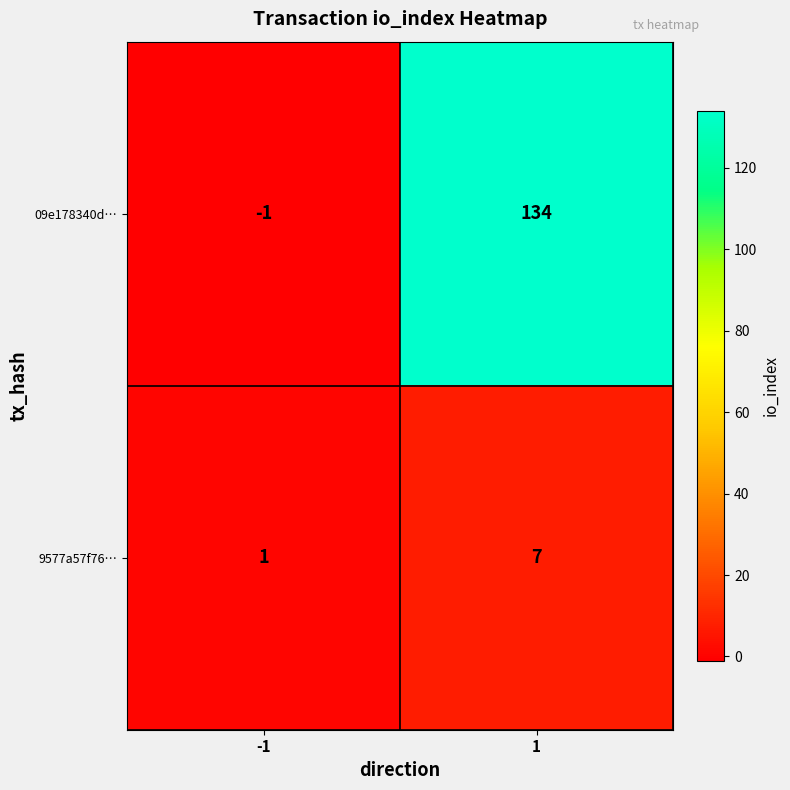

Reading left to right, what are all the values shown in this chart?

09e178340d…: -1=-1	1=134
9577a57f76…: -1=1	1=7